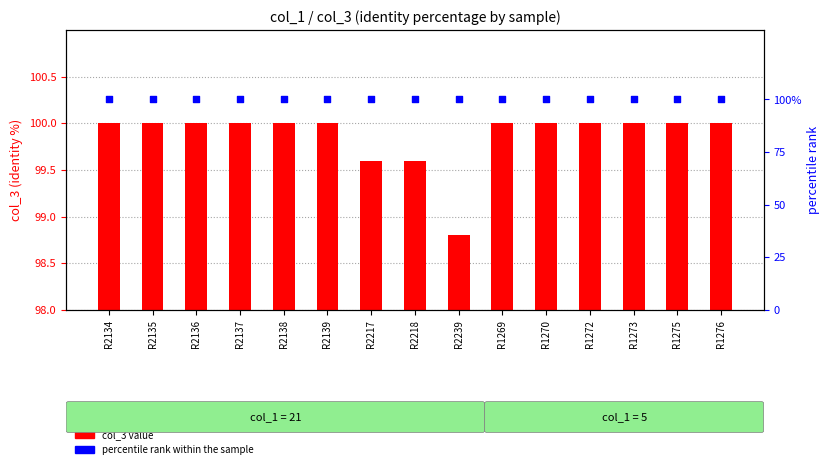

At how many categories does at least one series exceed 99?

15